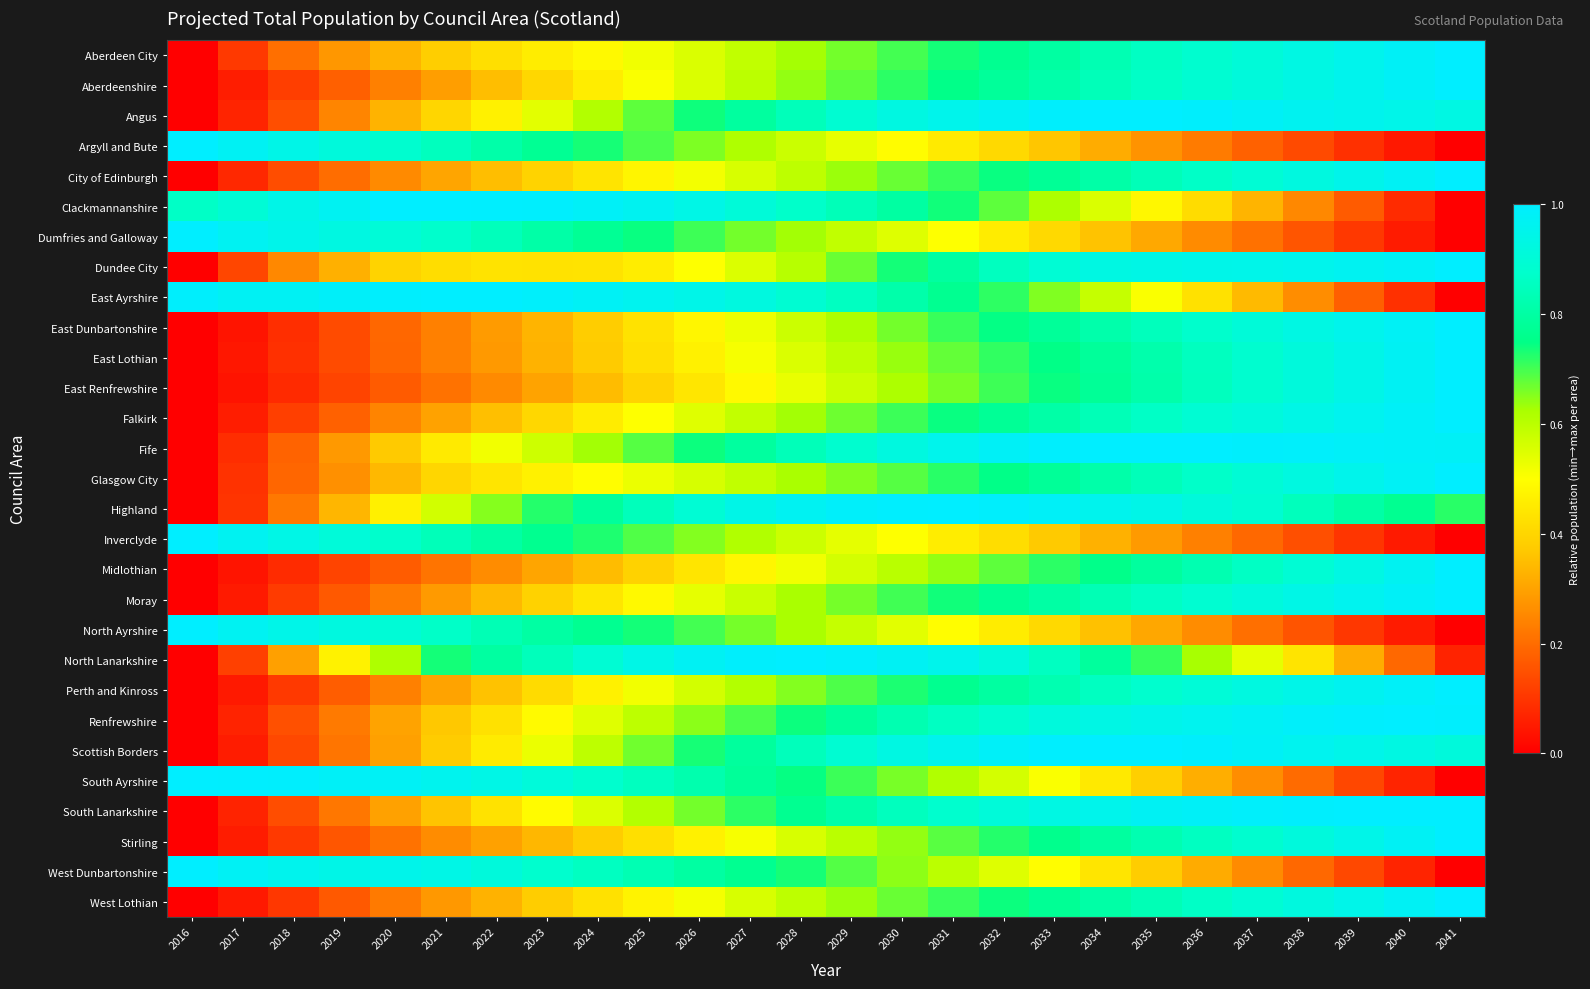

Rank the series at 2019 from lowest to highest value.

East Renfrewshire, Midlothian, East Lothian, East Dunbartonshire, Stirling, West Lothian, Moray, Perth and Kinross, Aberdeenshire, Falkirk, City of Edinburgh, Scottish Borders, South Lanarkshire, Renfrewshire, Angus, Glasgow City, Aberdeen City, Fife, Dundee City, Highland, North Lanarkshire, Inverclyde, Argyll and Bute, North Ayrshire, Dumfries and Galloway, West Dunbartonshire, Clackmannanshire, South Ayrshire, East Ayrshire